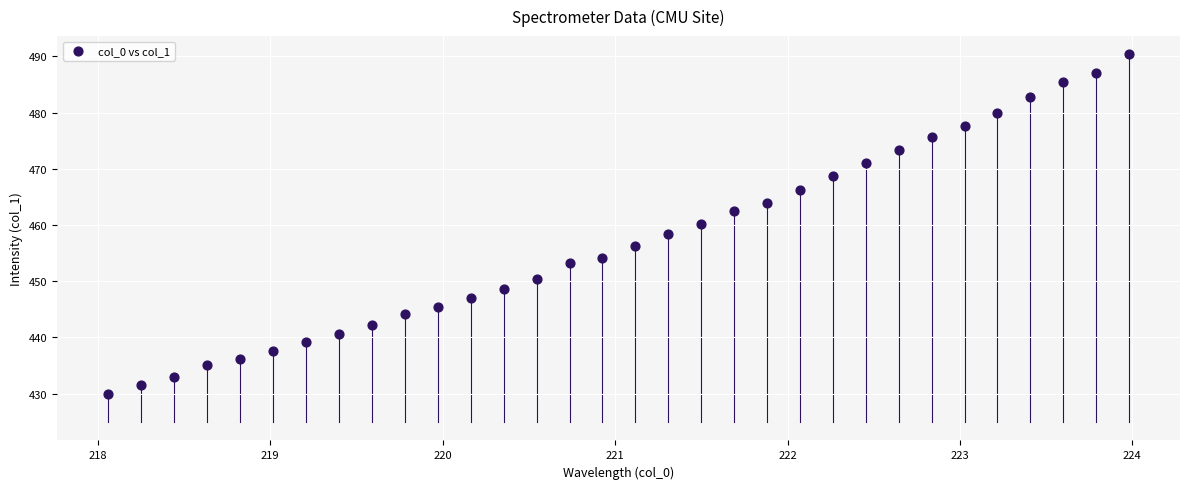

What is the range of X values (max minus min)?

5.9